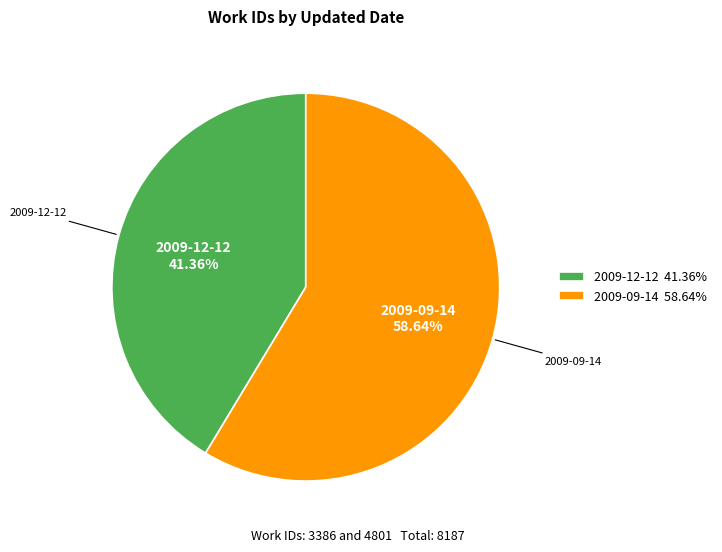

To the nearest percent, what percentage of the pie is 2009-12-12?

41%